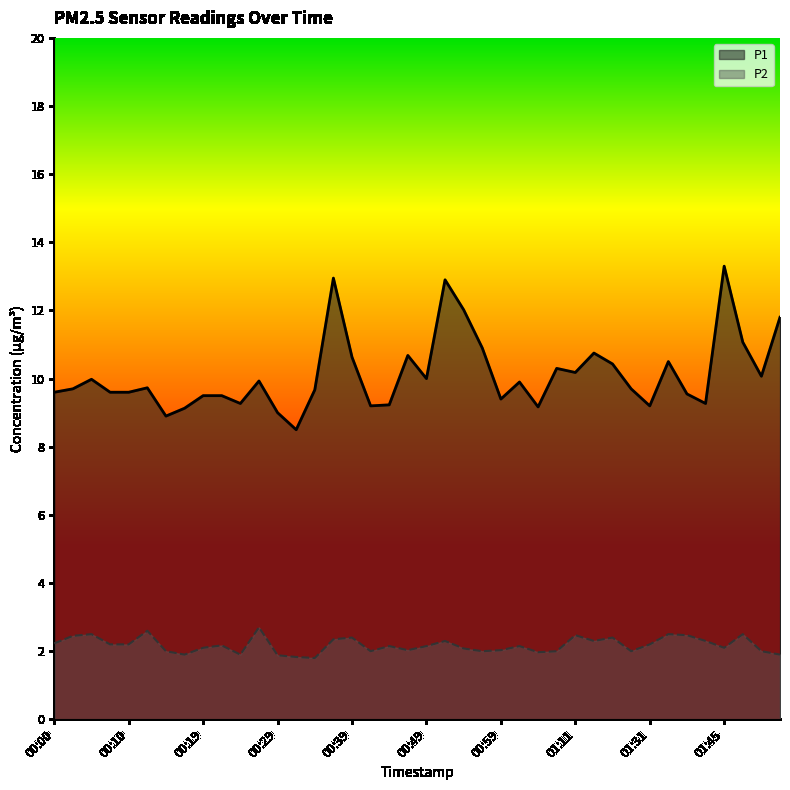

What is the label of the 2nd point from the left?

00:02